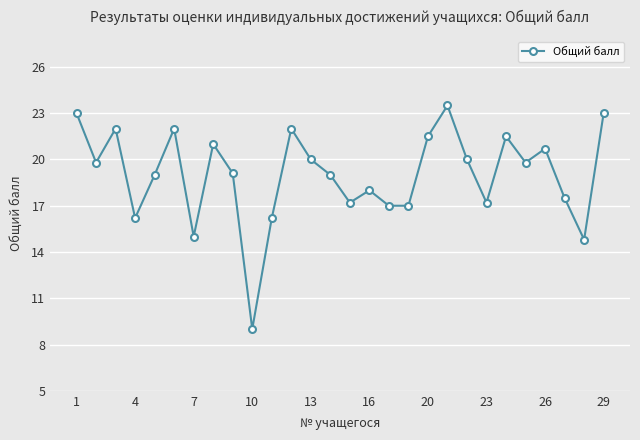

Reading left to right, what are all the values shown in this chart?

23.0	19.8	22.0	16.2	19.0	22.0	15.0	21.0	19.1	9.0	16.2	22.0	20.0	19.0	17.2	18.0	17.0	17.0	21.5	23.5	20.0	17.2	21.5	19.8	20.7	17.5	14.8	23.0